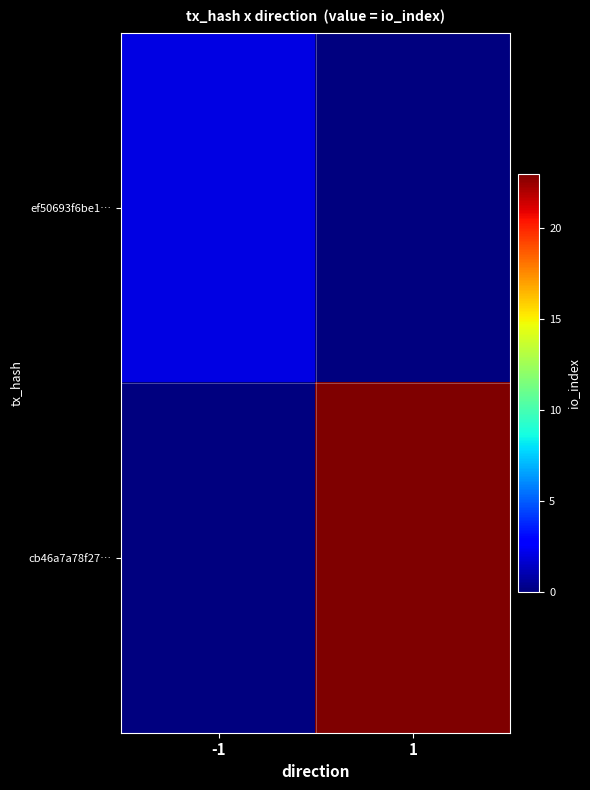

Reading left to right, what are all the values shown in this chart?

ef50693f6be1…: -1=2	1=0
cb46a7a78f27…: -1=0	1=23